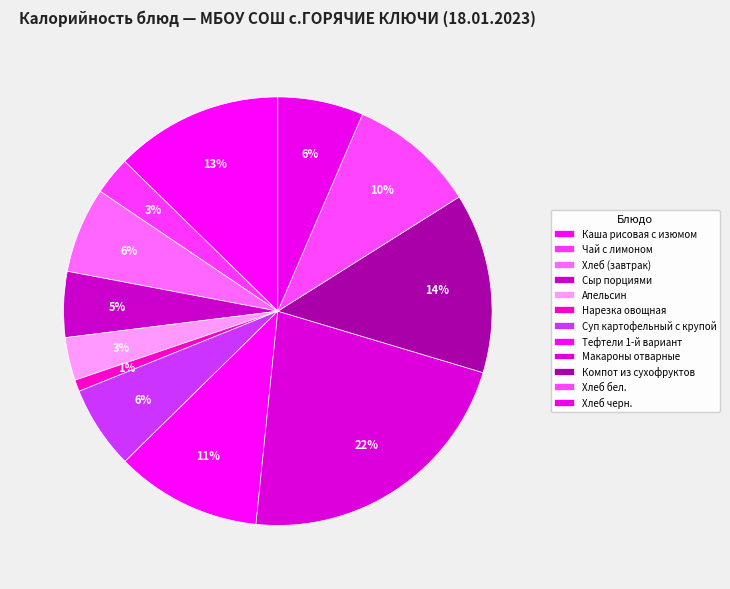

To the nearest percent, what is the combined percentage of Каша рисовая с изюмом and Сыр порциями?

18%